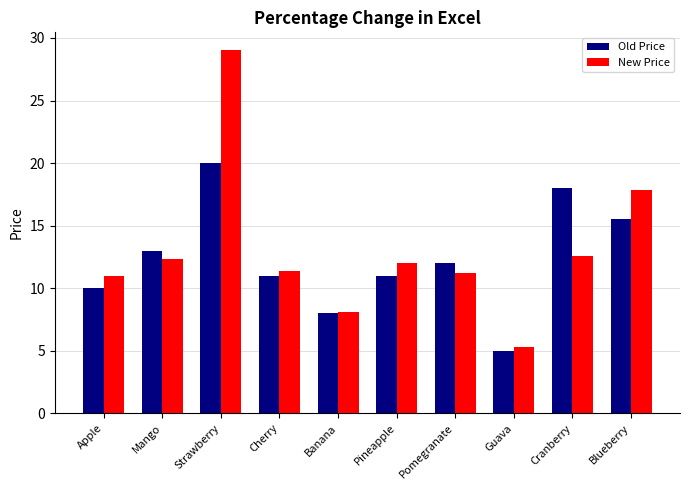

At Apple, list the series in order from largest to smallest.

New Price, Old Price